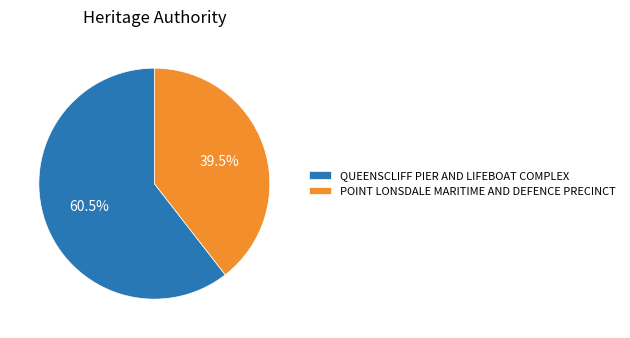

Do QUEENSCLIFF PIER AND LIFEBOAT COMPLEX and POINT LONSDALE MARITIME AND DEFENCE PRECINCT together represent more than half of the pie?

Yes